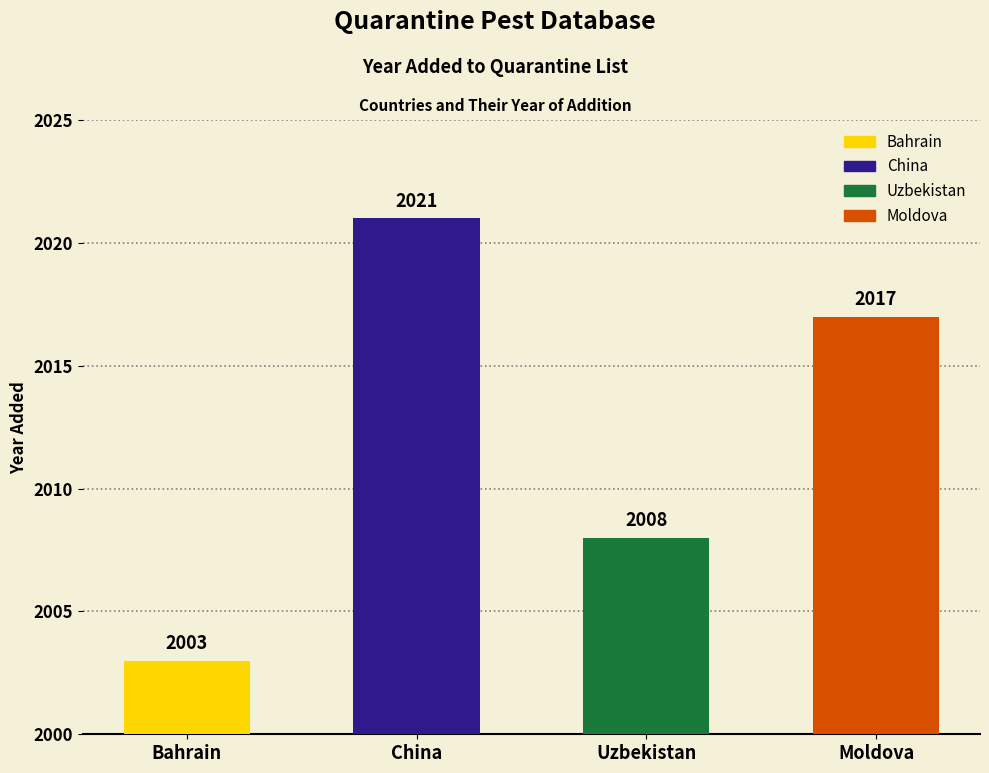

Which has a higher value, Moldova or Bahrain?

Moldova